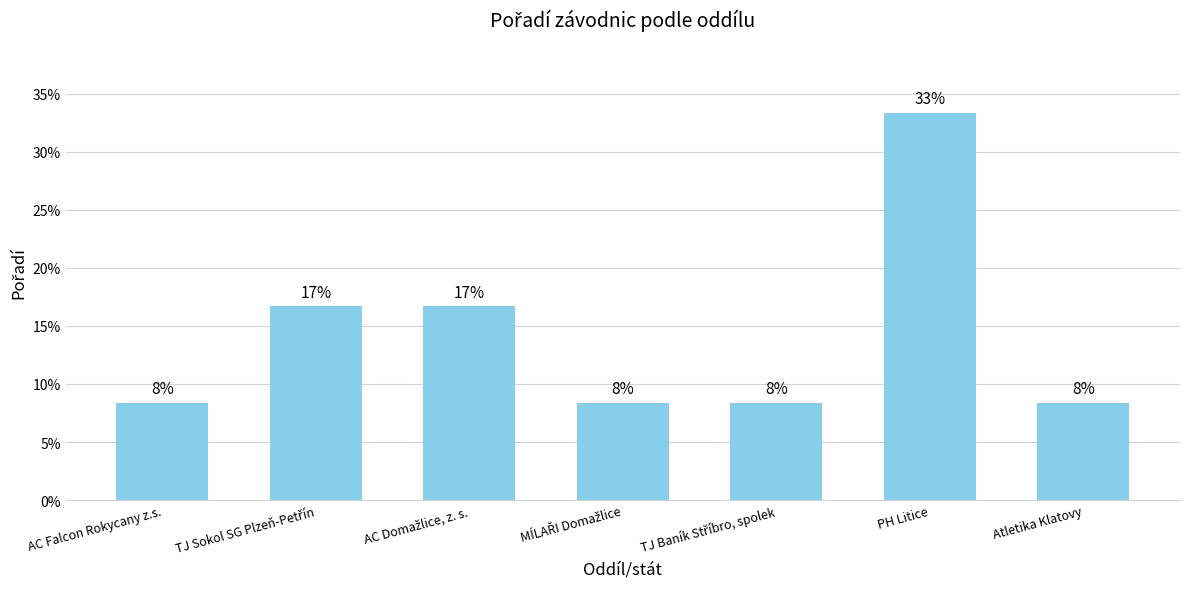

Does the chart contain any negative values?

No